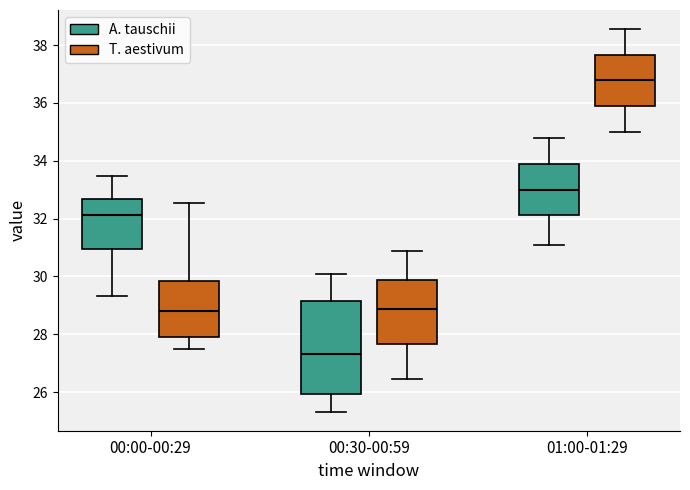

Comparing the boxes themselves (not the whiskers), which one is the tallest?

00:30-00:59 (A. tauschii)